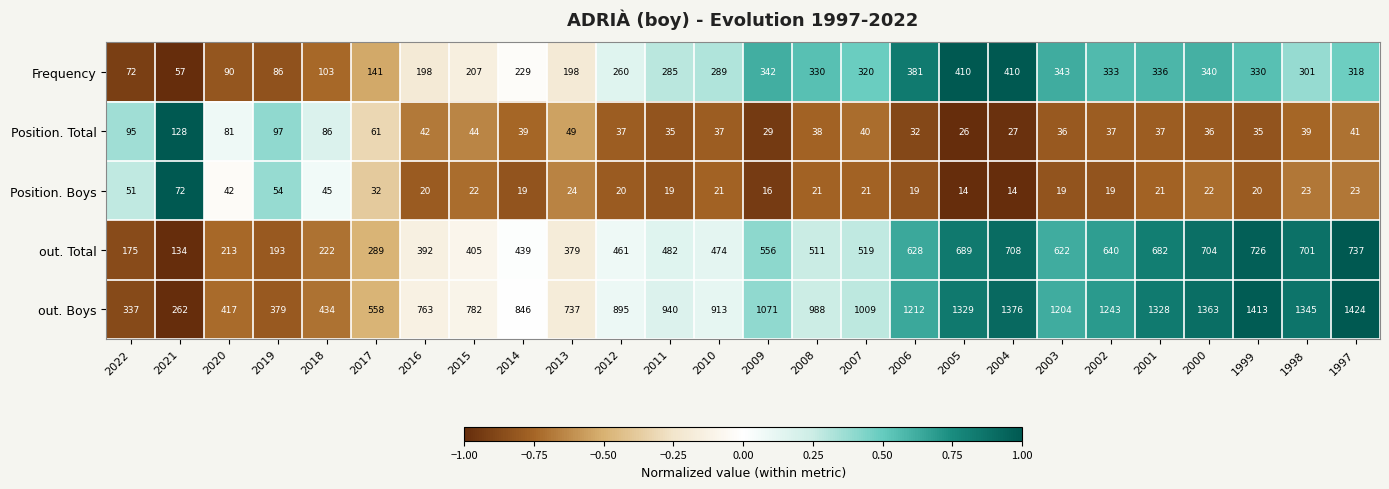

The Position. Total series shows 37 at 2002. True or false?

True